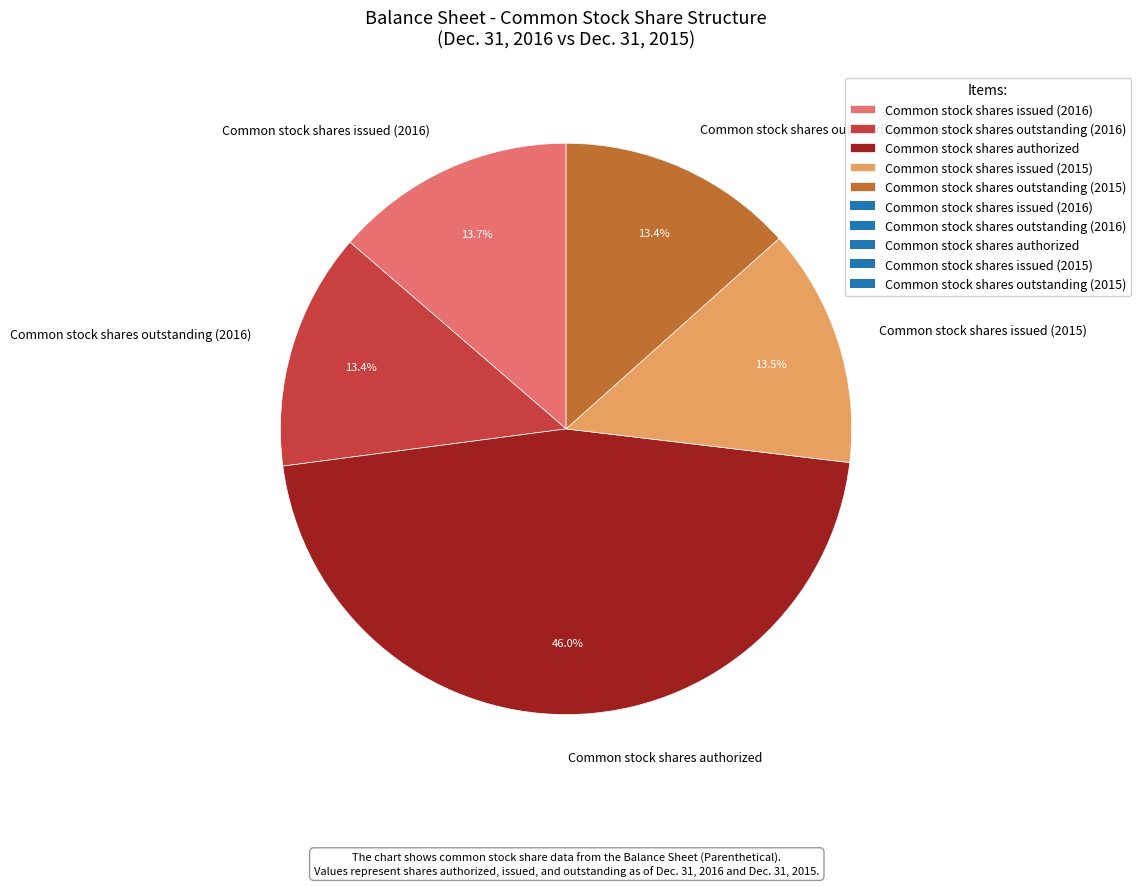

Approximately how many times larger is the value at Common stock shares outstanding (2016) compared to Common stock shares authorized?

0.3